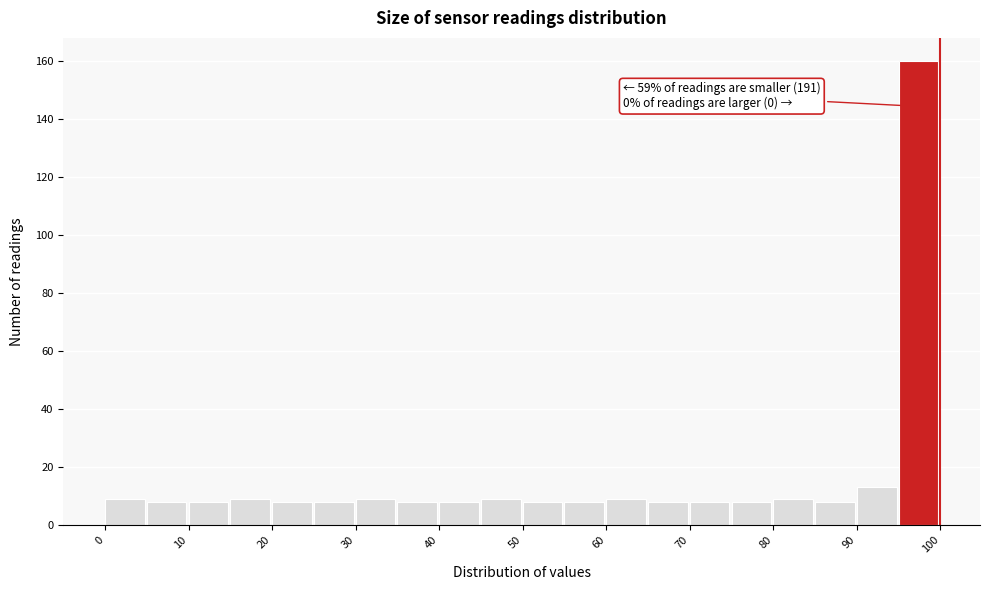

Over which range of the x-axis is the bar tallest?

95 to 100